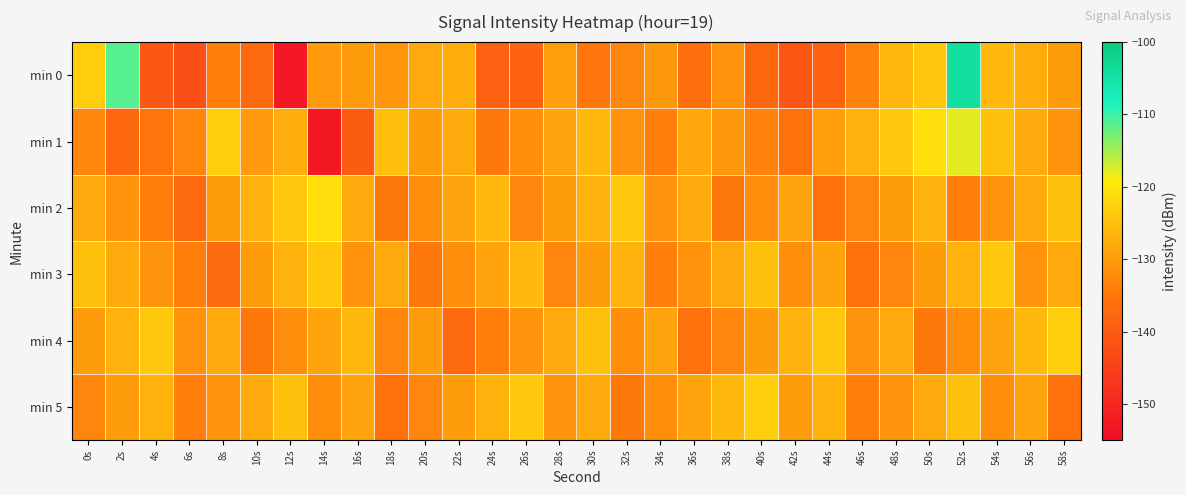

Rank the series at 32s from lowest to highest value.

min 5, min 0, min 4, min 1, min 3, min 2